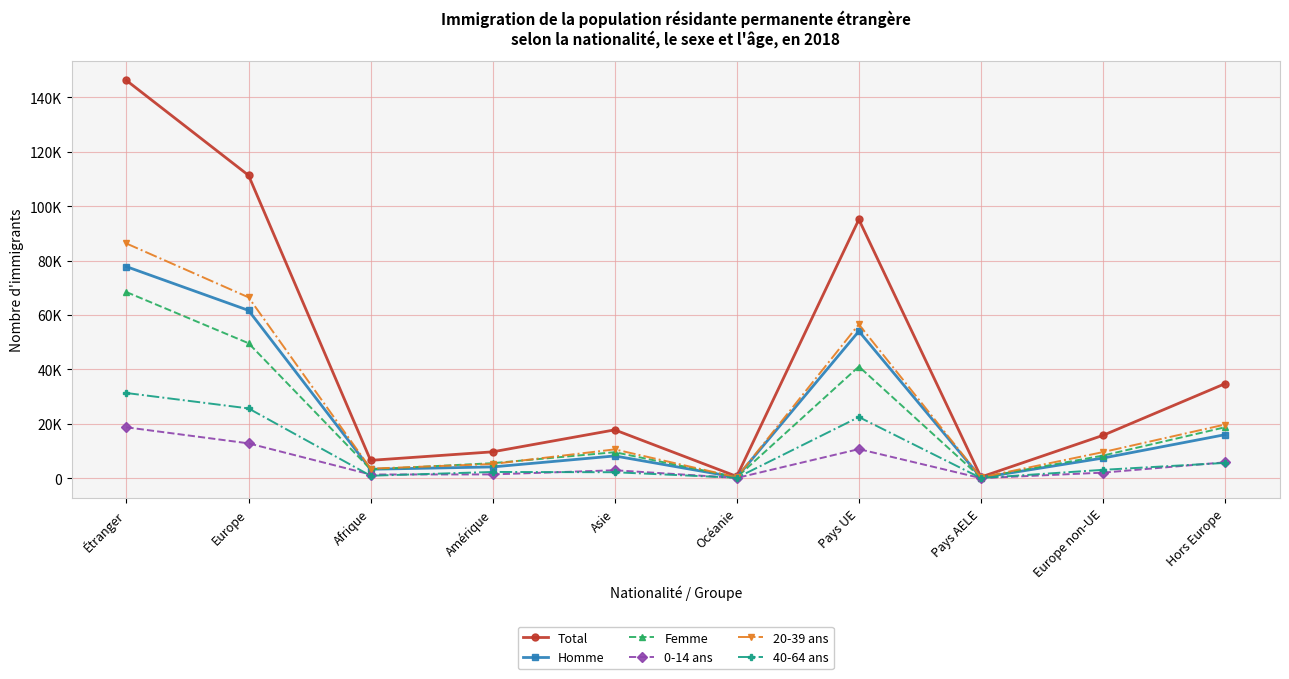

Between Europe and Afrique, which series saw the biggest shift?

Total